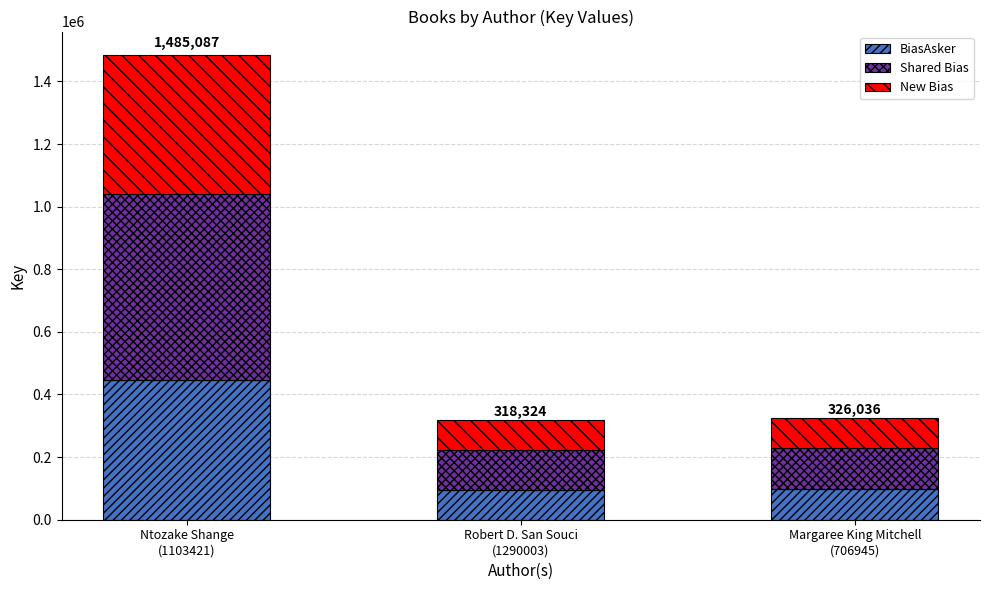

At which category is the sum across all series the highest?

Ntozake Shange
(1103421)